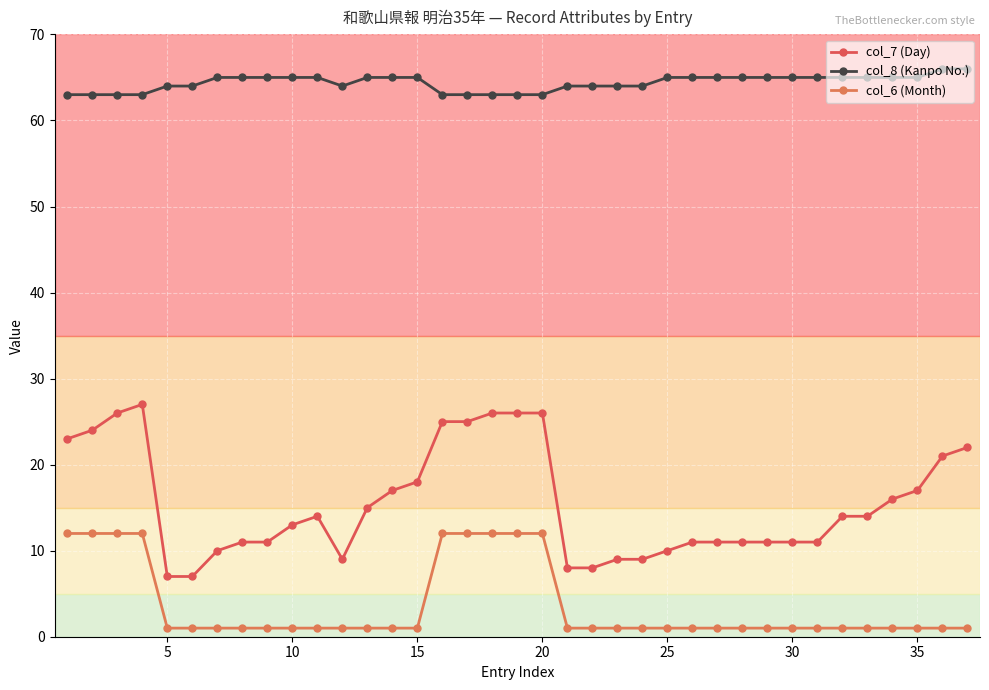

What is the difference between the second highest and minimum values in the col_7 (Day) series?

19